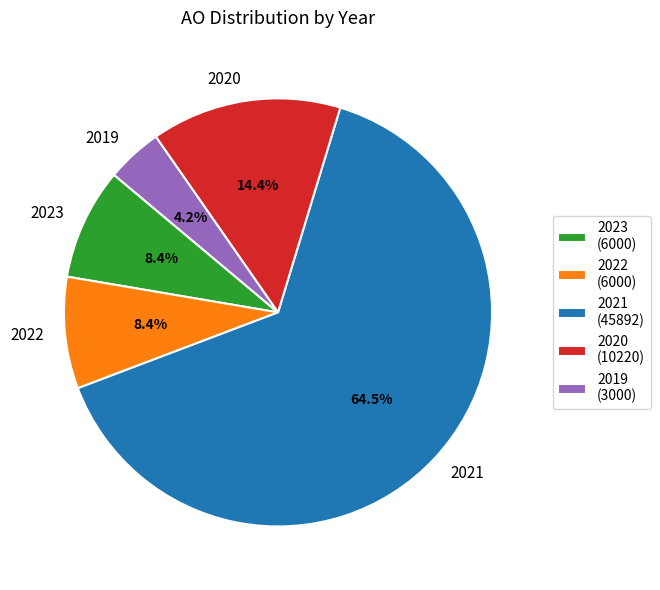

Does any single category account for the majority?

Yes